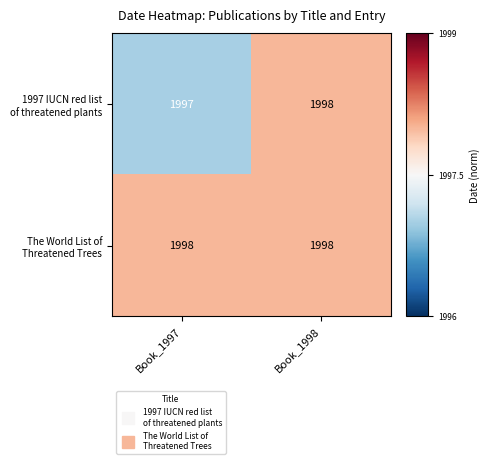

How many distinct data groups are displayed?

2